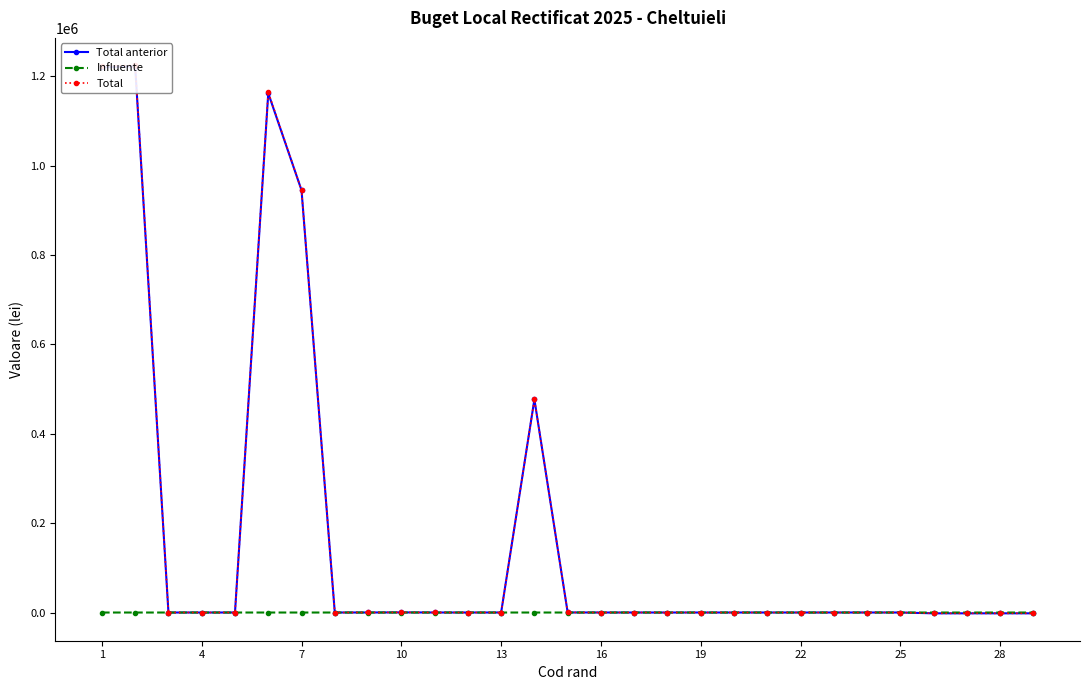

Reading left to right, list all the values displayed in this chart.

Total anterior: 1220000.0	1221788.0	25.0	25.0	25.0	1161788.0	944788.0	15.0	75.0	270.0	55.0	18.0	35.0	476788.0	150.0	35.0	35.0	2.0	10.0	15.0	5.0	5.0	35.0	35.0	35.0	-1788.0	-1788.0	-1788.0	-1788.0
Influente: 2.5	2.5	0.0	0.0	0.0	2.5	0.0	0.0	0.0	0.0	0.0	0.0	0.0	0.0	2.5	0.0	0.0	0.0	0.0	0.0	0.0	0.0	0.0	0.0	0.0	0.0	0.0	0.0	0.0
Total: 1222500.0	1224288.0	25.0	25.0	25.0	1164288.0	944788.0	15.0	75.0	270.0	55.0	18.0	35.0	476788.0	152.5	35.0	35.0	2.0	10.0	15.0	5.0	5.0	35.0	35.0	35.0	-1788.0	-1788.0	-1788.0	-1788.0